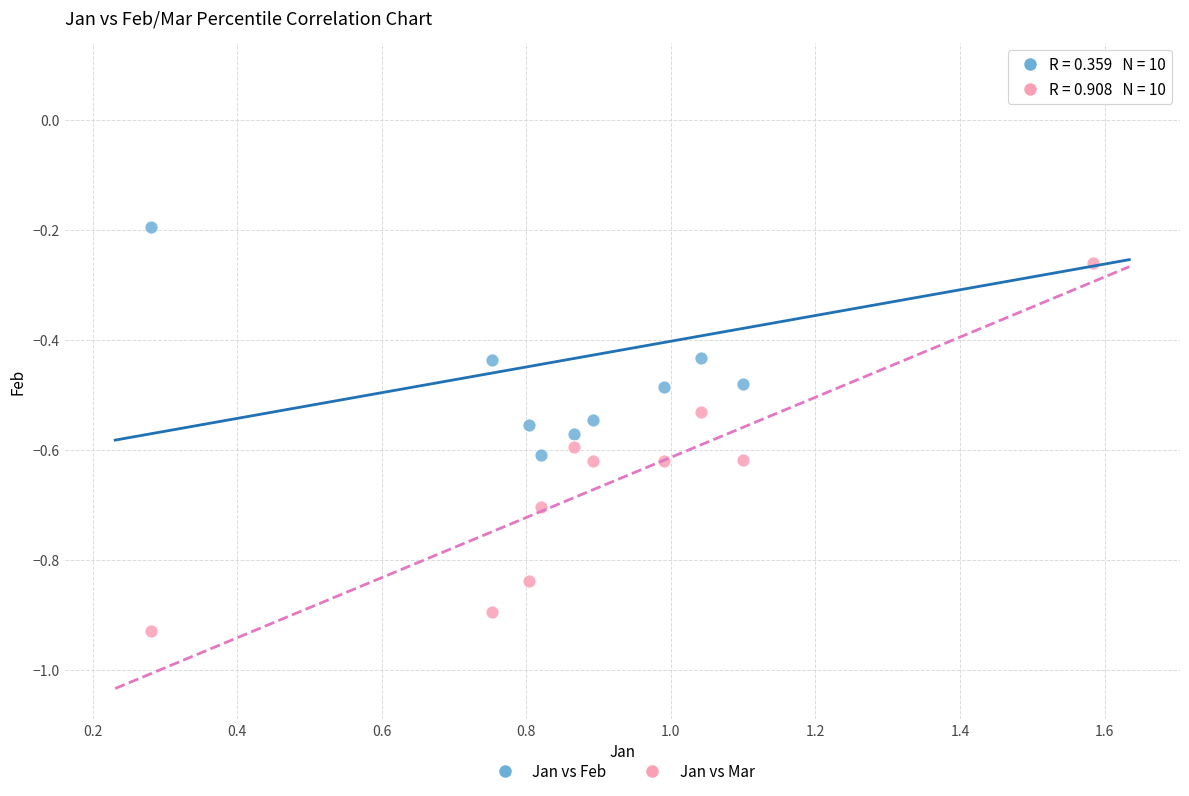

Which series reaches the minimum Y coordinate?

Jan vs Mar